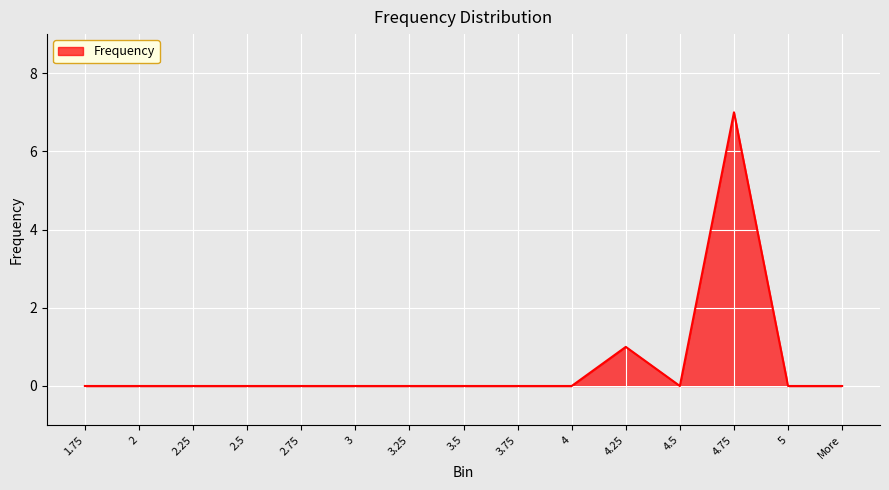

How many distinct data groups are displayed?

1